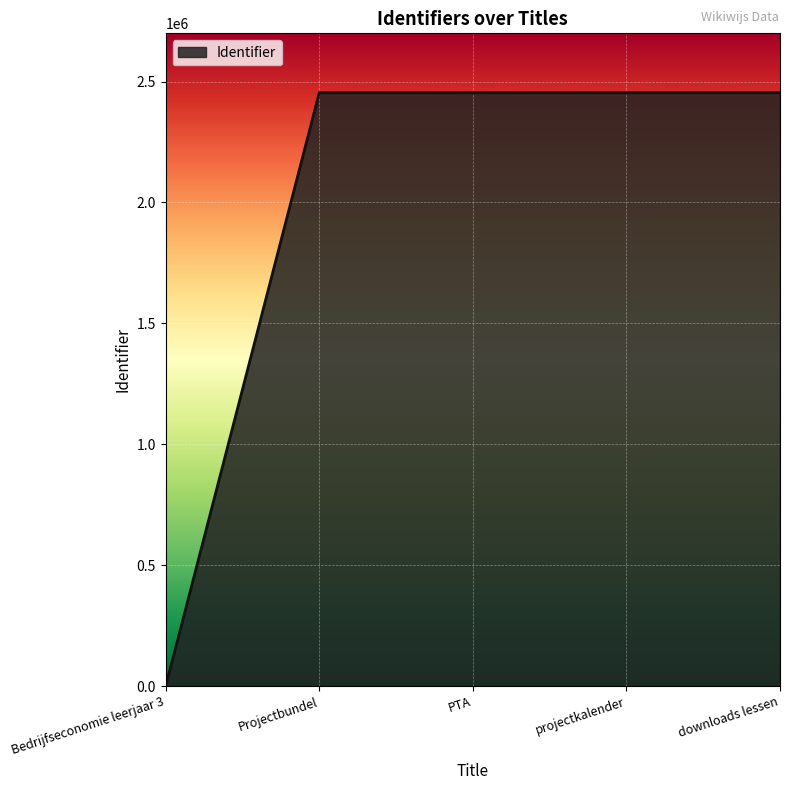

Does the chart have visible grid lines?

Yes